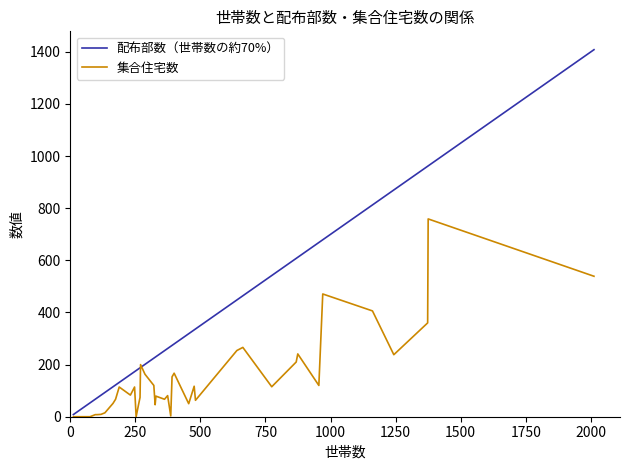

Which series has the largest total across all categories?

配布部数（世帯数の約70%）